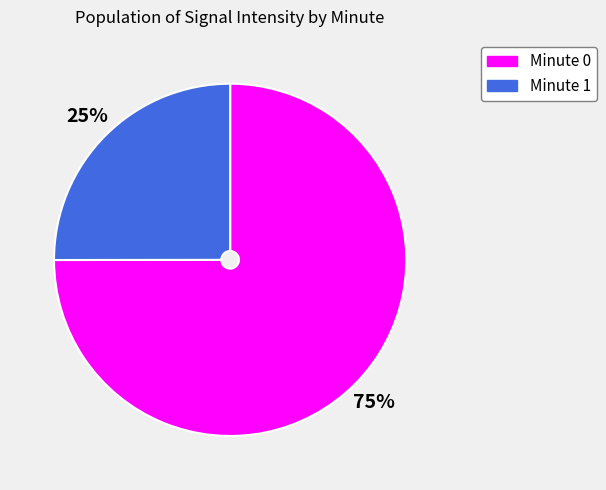

Is it true that Minute 1 is 25% of the pie?

True